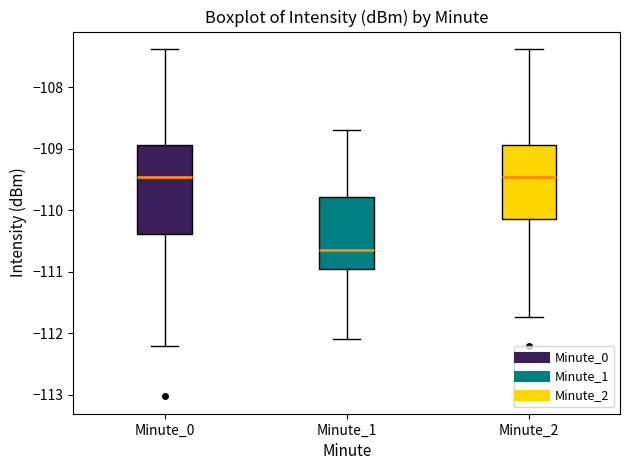

Reading left to right, transcribe this box plot: for each box, give where its median line is, the range the box spans, and where its two whiskers end, as read against the y-axis. The values are not printed on the chart, so give them approximately, as read against the axis.

Minute_0: median -109.5, box -110.4 to -108.9, whiskers -112.2 to -107.4
Minute_1: median -110.6, box -111.0 to -109.8, whiskers -112.1 to -108.7
Minute_2: median -109.5, box -110.1 to -108.9, whiskers -111.7 to -107.4